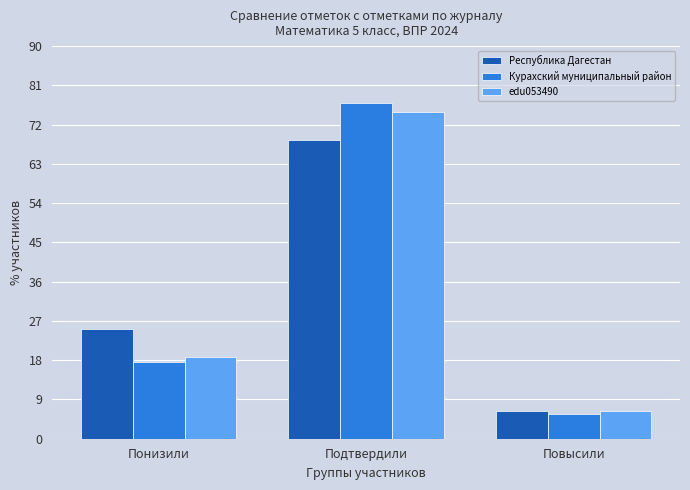

Rank the categories by edu053490 value from lowest to highest.

Повысили, Понизили, Подтвердили